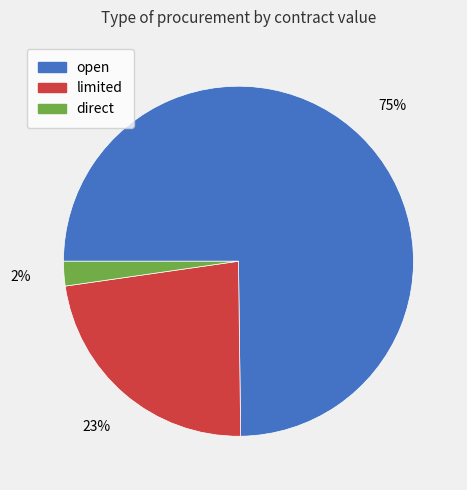

How many segments does this pie chart have?

3